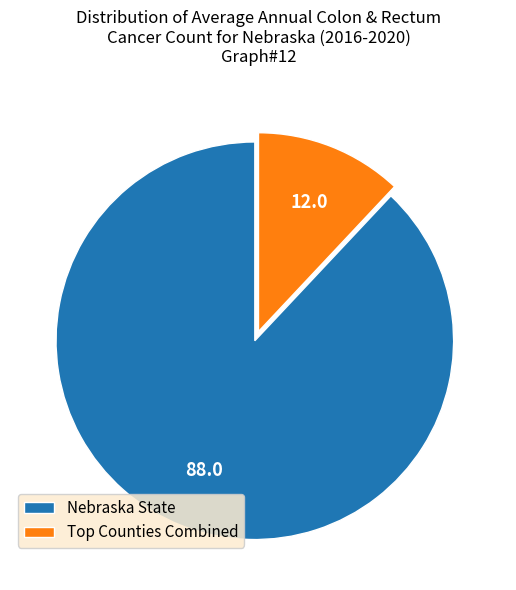

How many segments does this pie chart have?

2